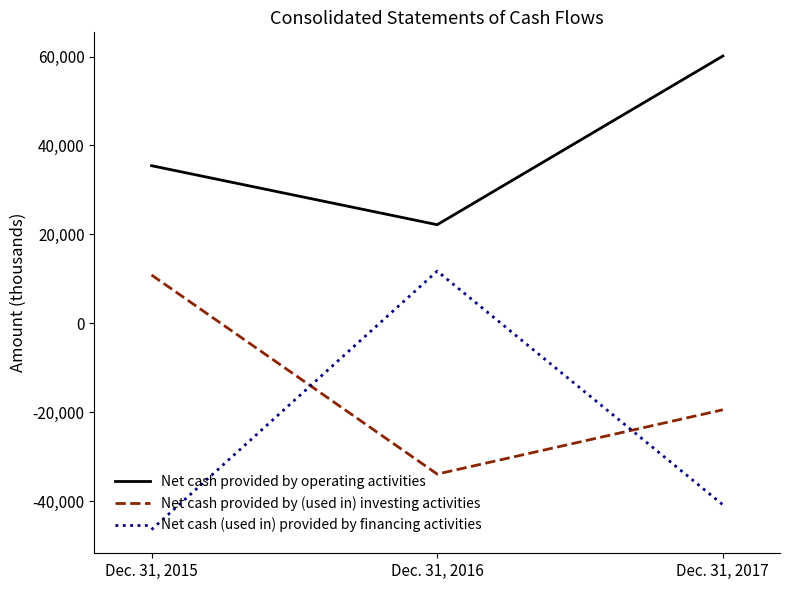

What is the difference between the maximum and minimum values in the Net cash (used in) provided by financing activities series?

58137